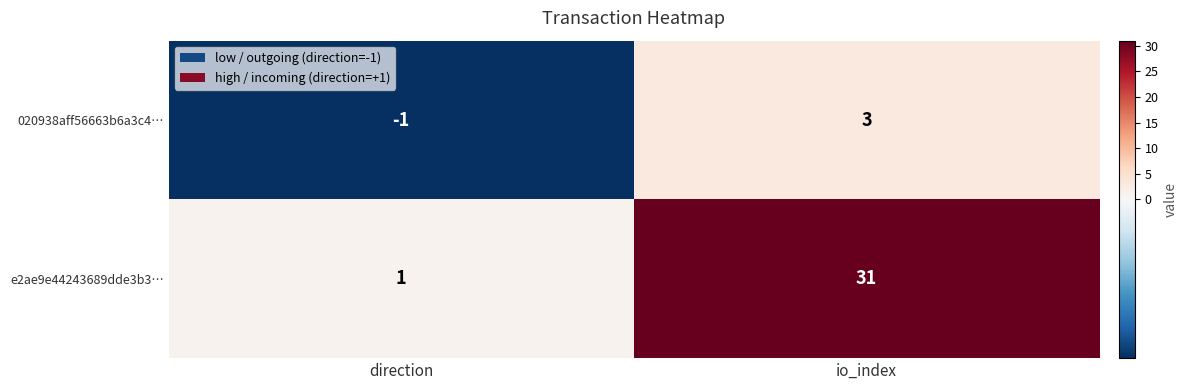

What is the difference between the e2ae9e44243689dde3b3… values at direction and io_index?

30